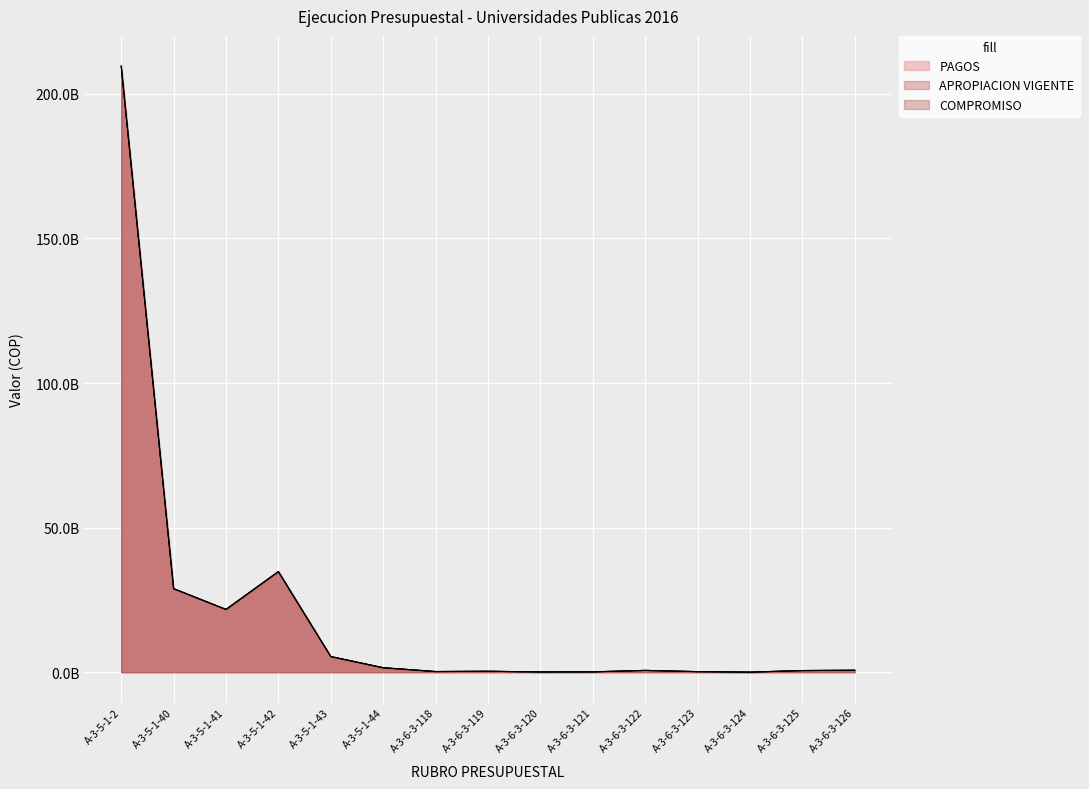

Between A-3-6-3-123 and A-3-6-3-125, which series saw the biggest shift?

PAGOS